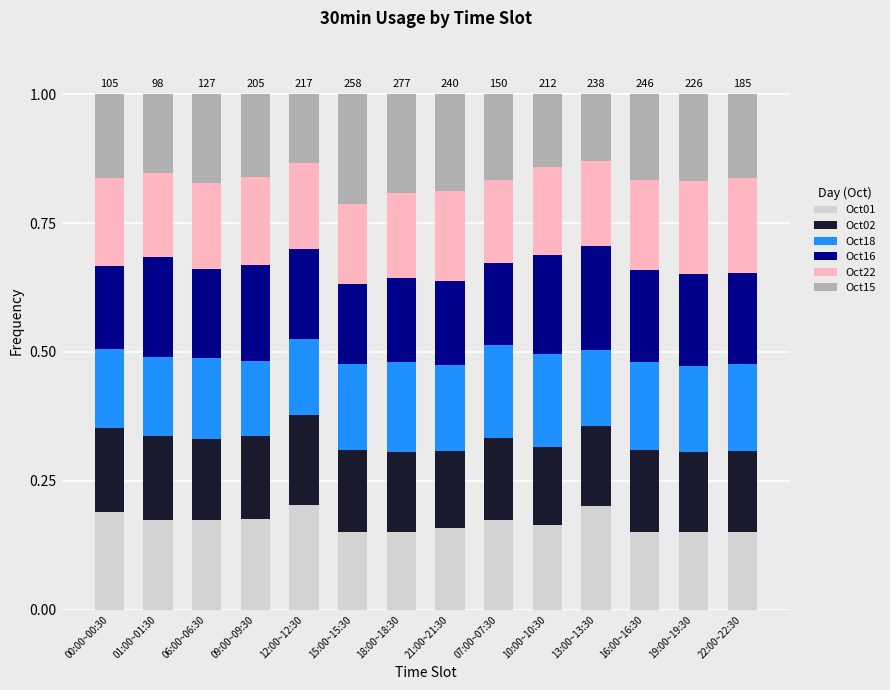

What is the sum of all Oct01 values?

2.4